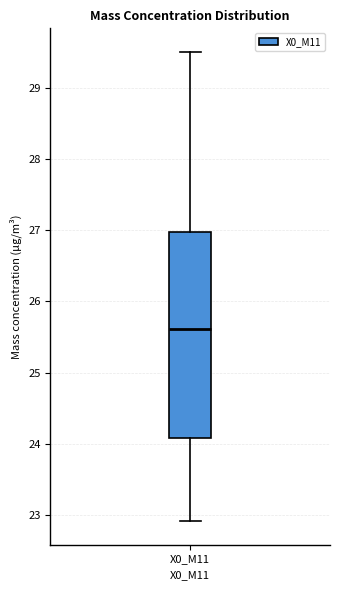

Where is the upper edge of the box for X0_M11 on the y-axis? The values are not printed on the chart, so give them approximately, as read against the axis.

27.0